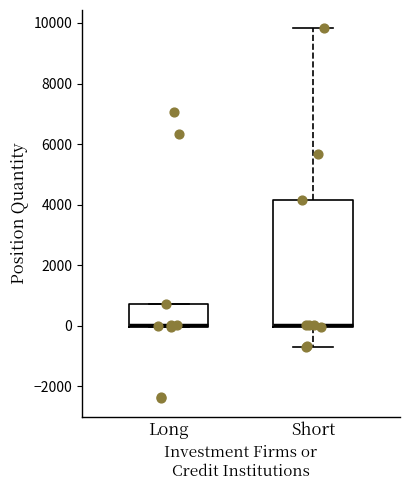

Where is the upper edge of the box for Long on the y-axis? The values are not printed on the chart, so give them approximately, as read against the axis.

800